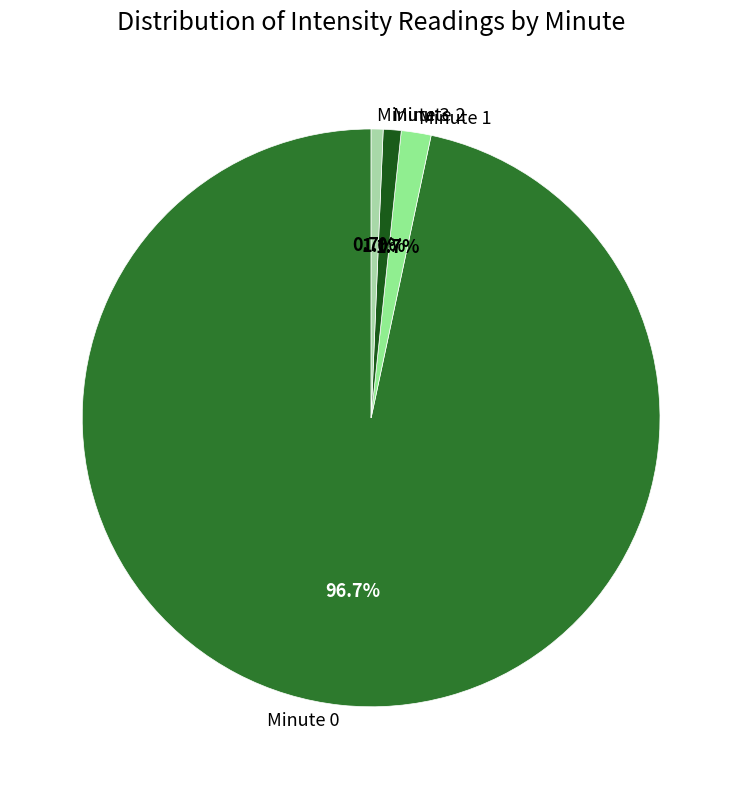

To the nearest percent, what portion does Minute 0 represent?

97%